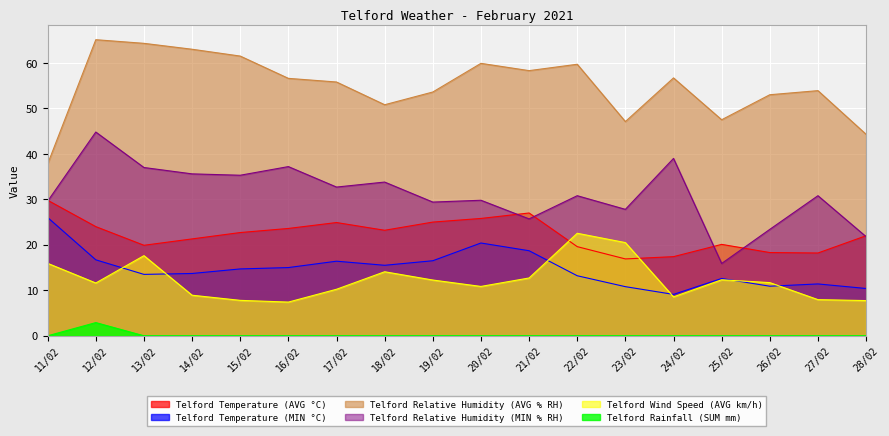

Is it true that Telford Rainfall (SUM mm) equals 0.0 at 26/02?

True